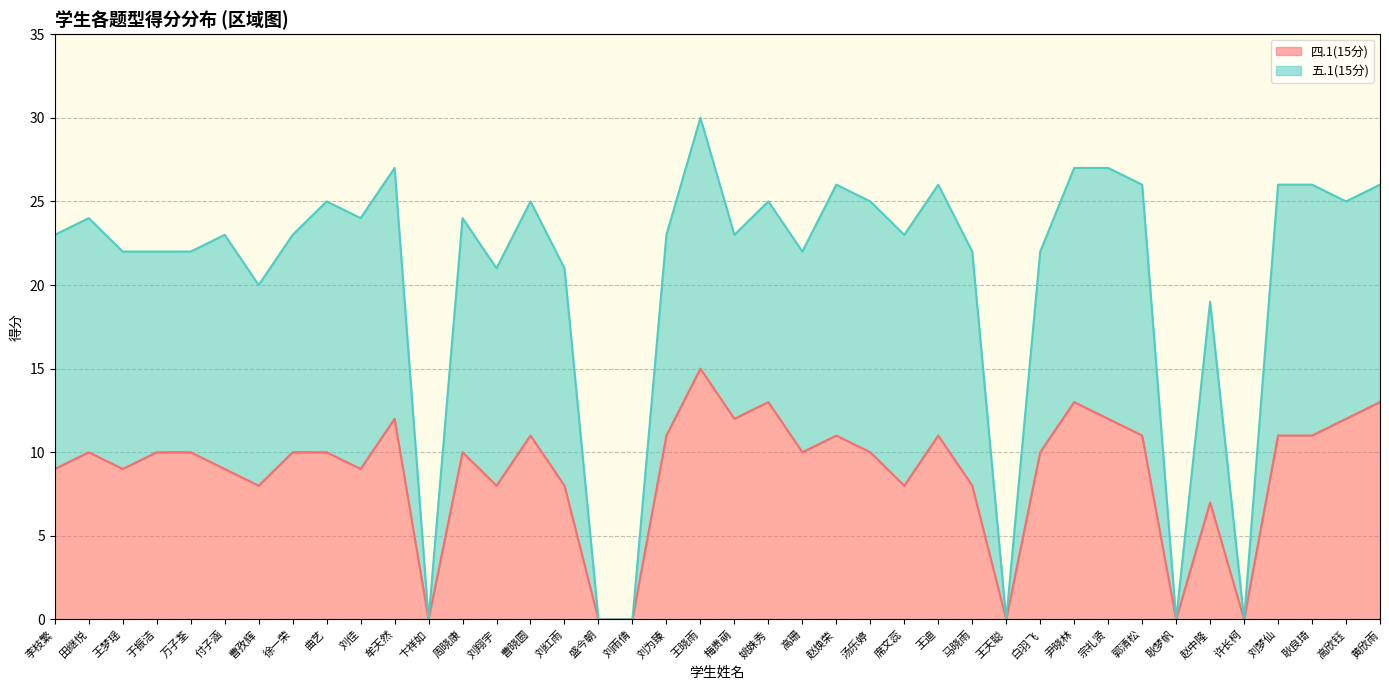

What value does the 五.1(15分) series have at 马晓雨?

22